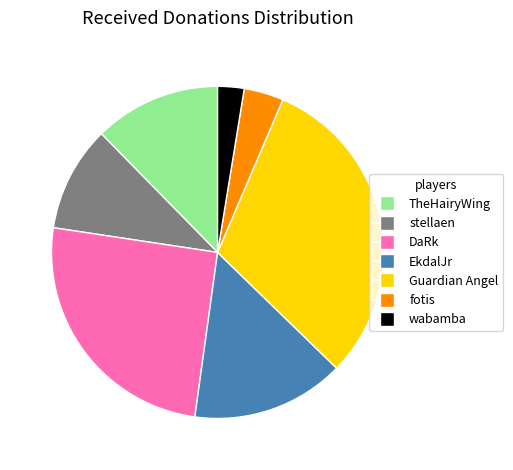

Combined, do DaRk and fotis account for over 50%?

No